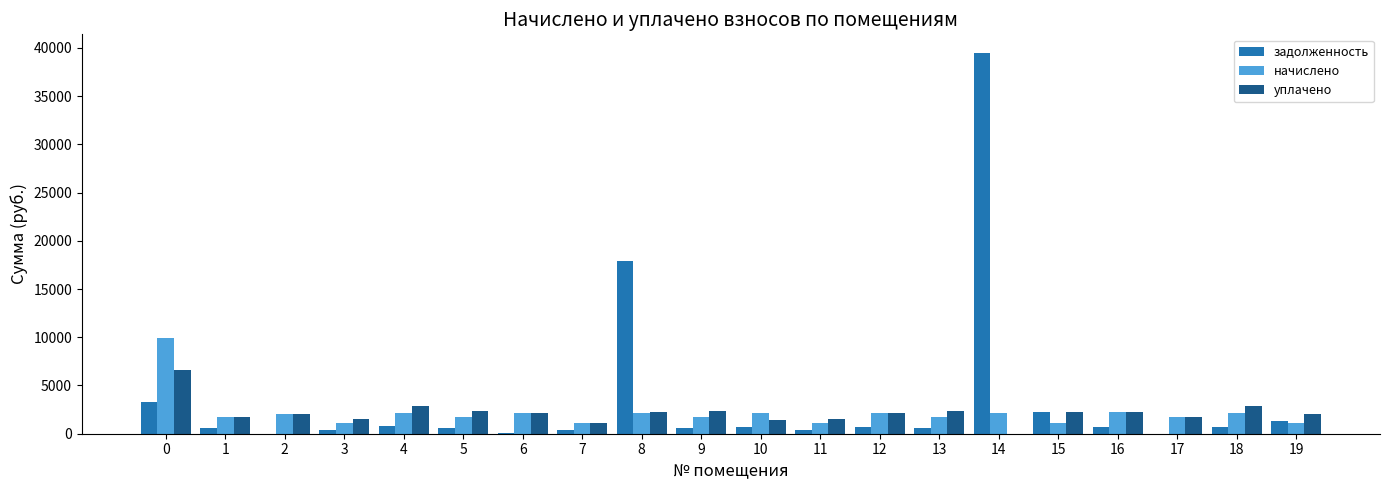

Which series changed the most between 0 and 5?

начислено